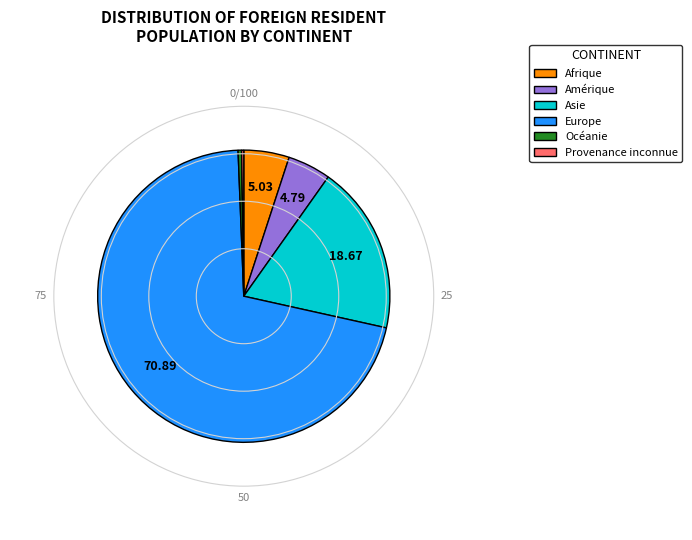

Which category has the biggest portion of the pie?

Europe